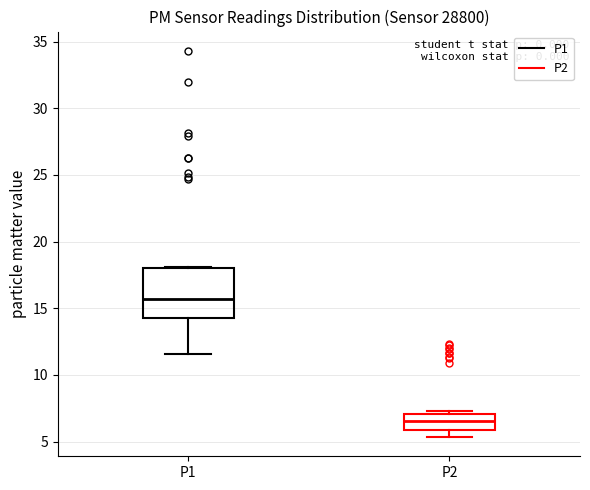

Where is the lower edge of the box for P1 on the y-axis? The values are not printed on the chart, so give them approximately, as read against the axis.

14.5